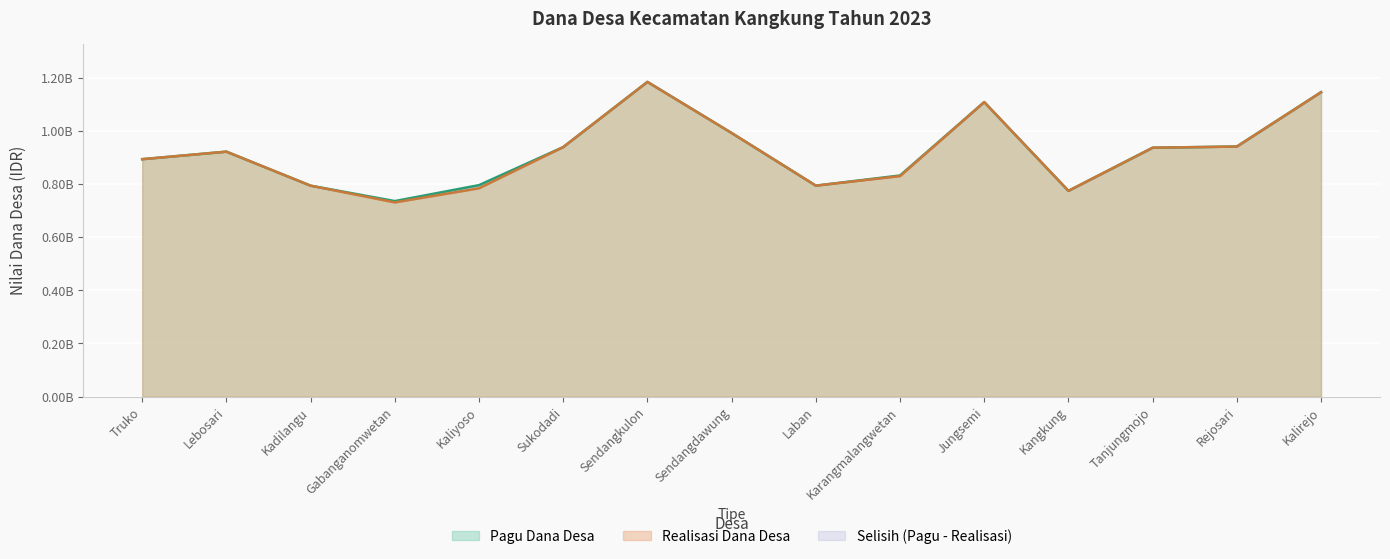

How many data points in Realisasi Dana Desa are above 921180000?

7